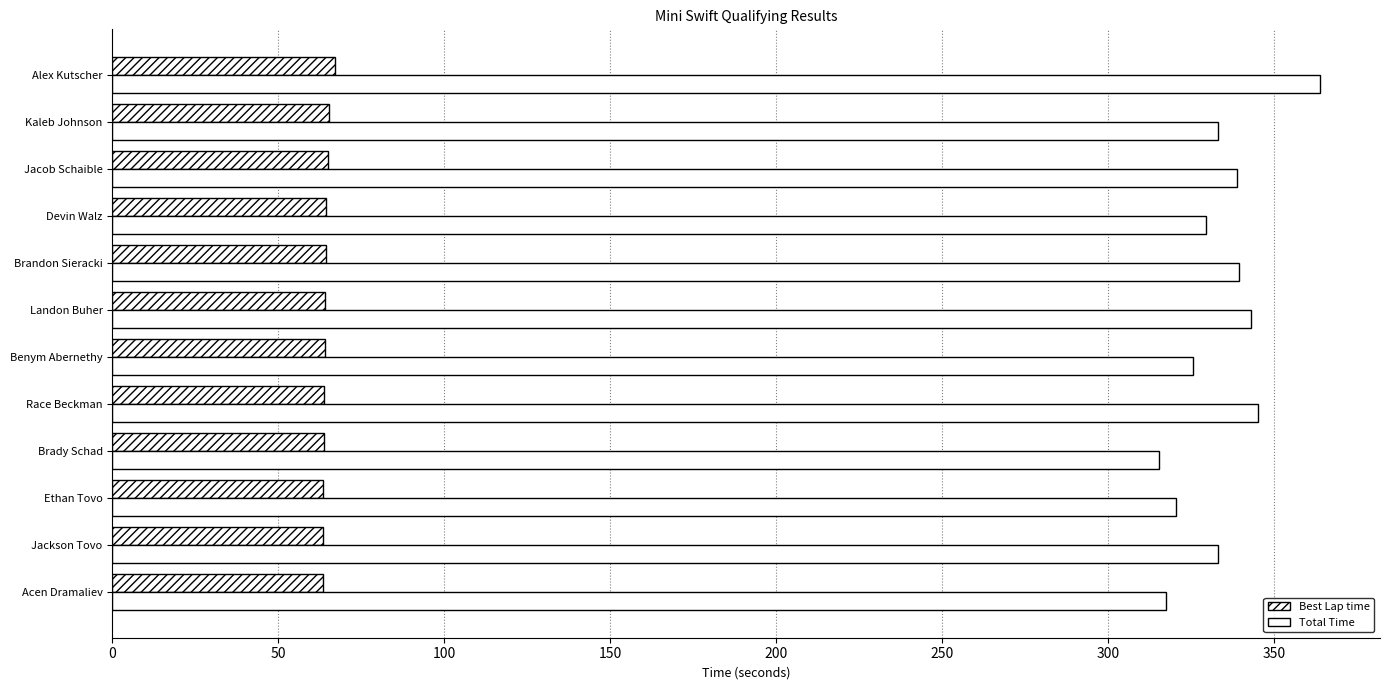

How many series are shown in this chart?

2